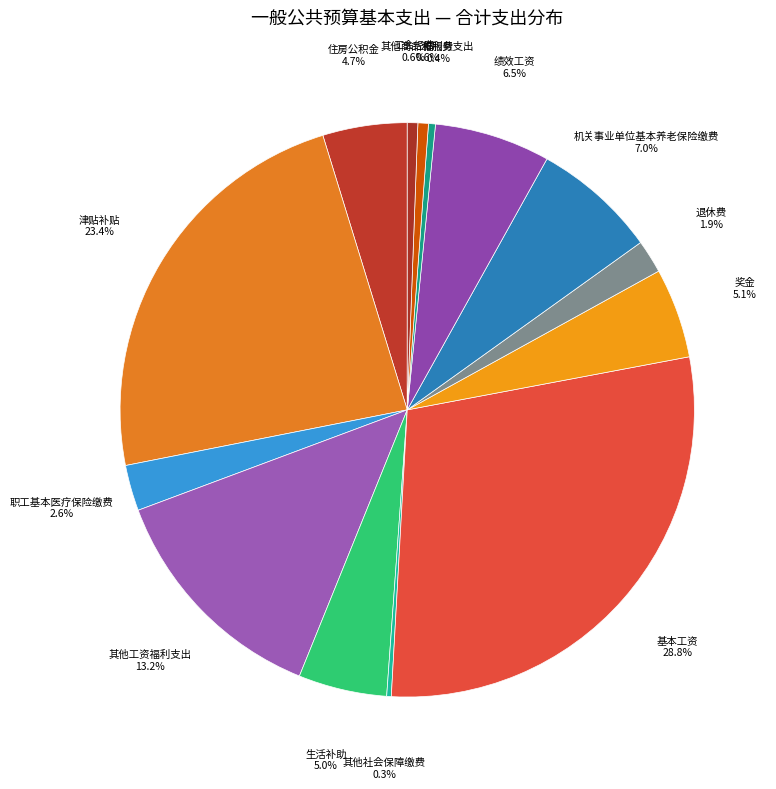

Is there a majority slice in this chart?

No